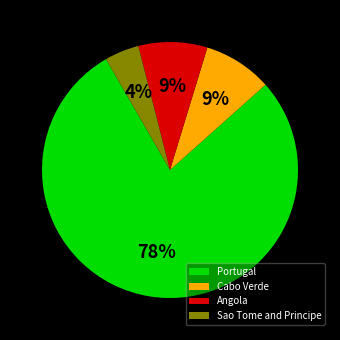

How many slices are in this pie chart?

4